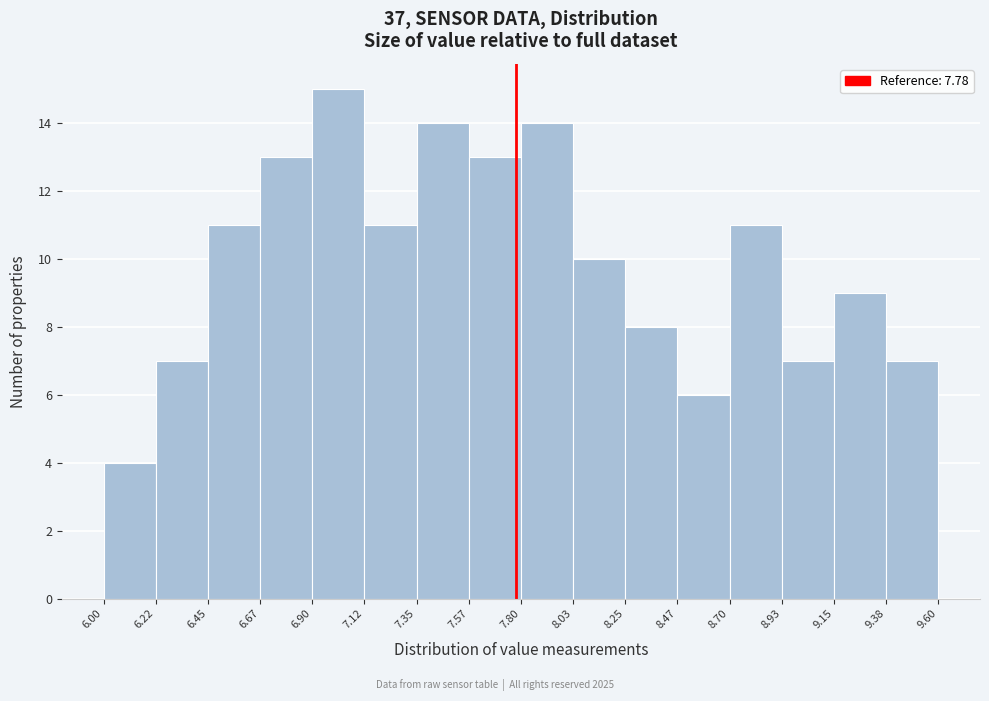

Reading left to right, list every bar in this chart as the range it spans on the x-axis followed by its height. The values are not printed on the chart, so give them approximately, as read against the axis.

6.00 to 6.22: 4
6.22 to 6.45: 7
6.45 to 6.67: 11
6.67 to 6.90: 13
6.90 to 7.12: 15
7.12 to 7.35: 11
7.35 to 7.57: 14
7.57 to 7.80: 13
7.80 to 8.03: 14
8.03 to 8.25: 10
8.25 to 8.47: 8
8.47 to 8.70: 6
8.70 to 8.93: 11
8.93 to 9.15: 7
9.15 to 9.38: 9
9.38 to 9.60: 7